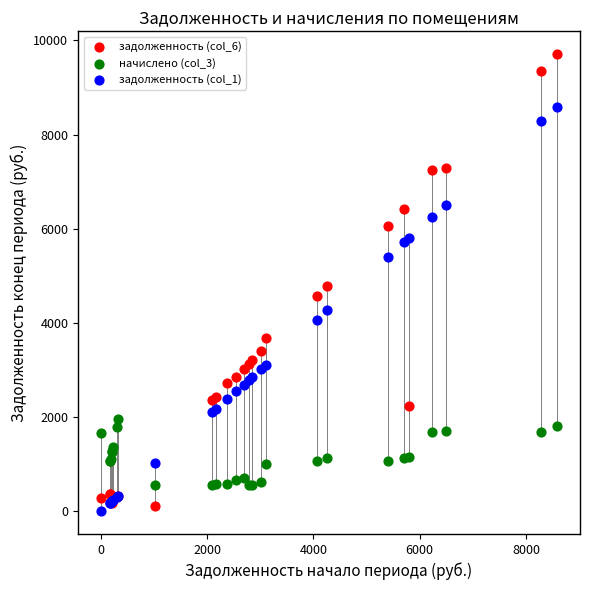

Which series has the largest Y range (max minus min)?

задолженность (col_6)